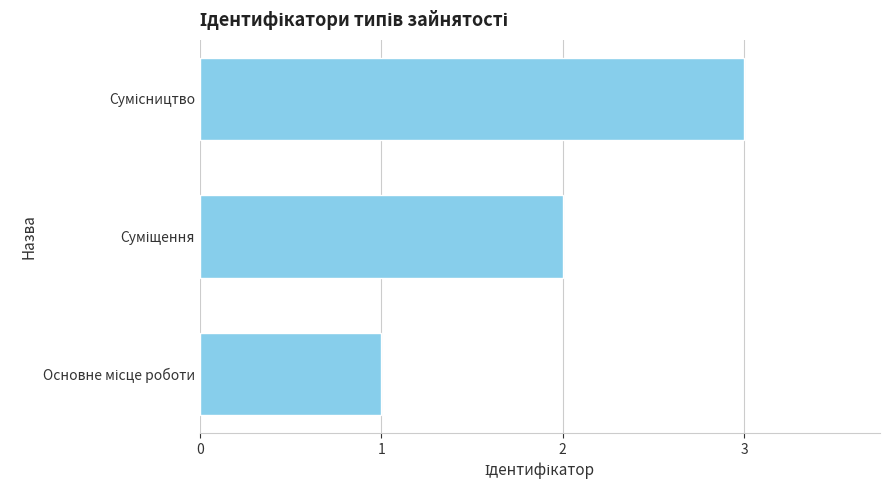

What is the sum of all values?

6